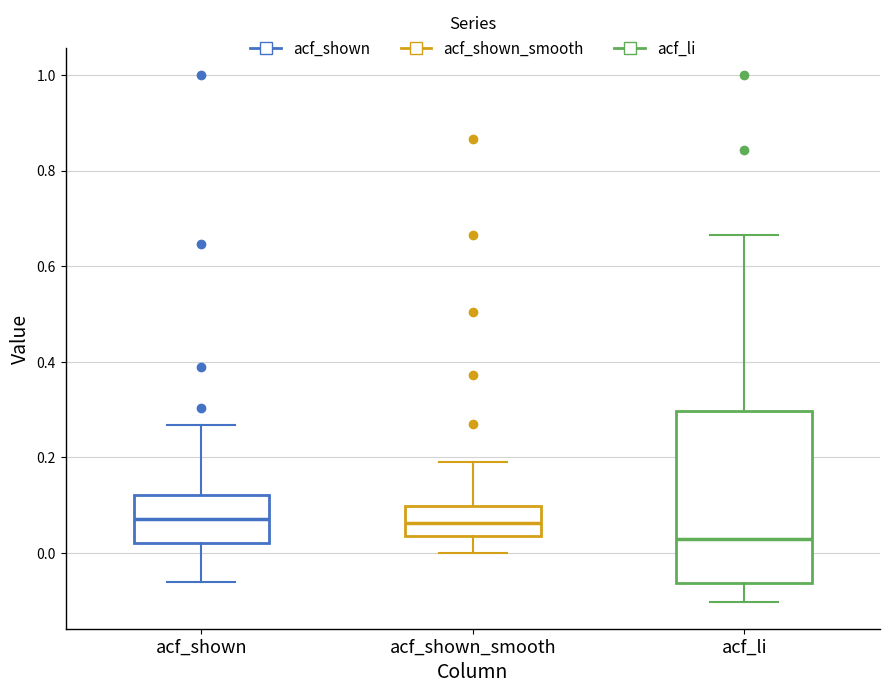

Which box is the tallest, from its lower edge to its upper edge?

acf_li